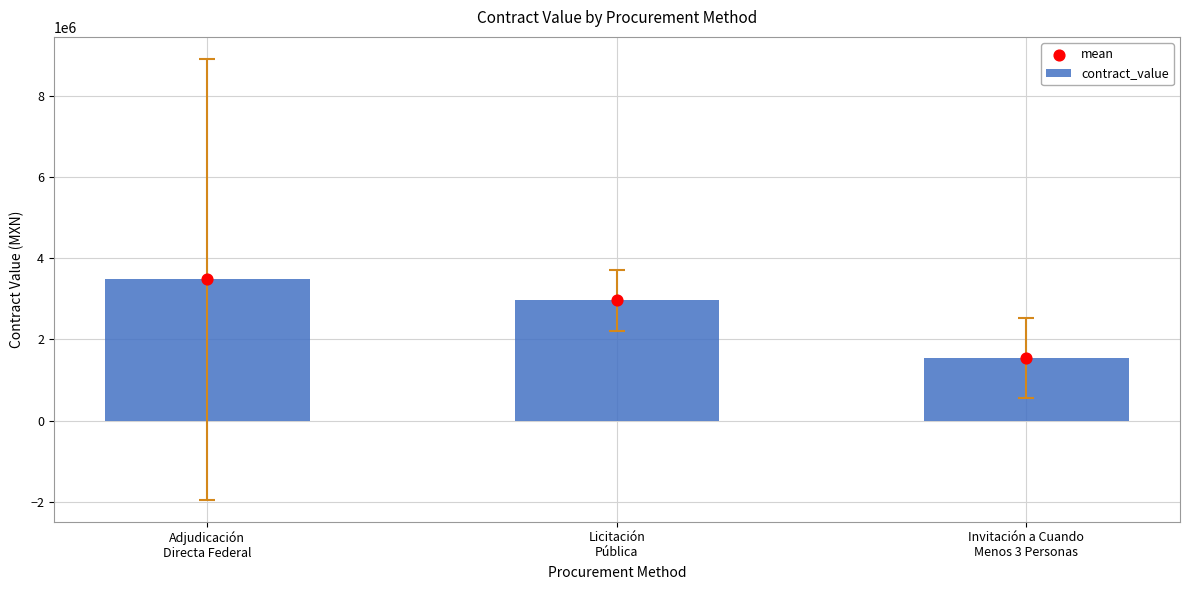

Which series contains the lowest Y value?

contract_value